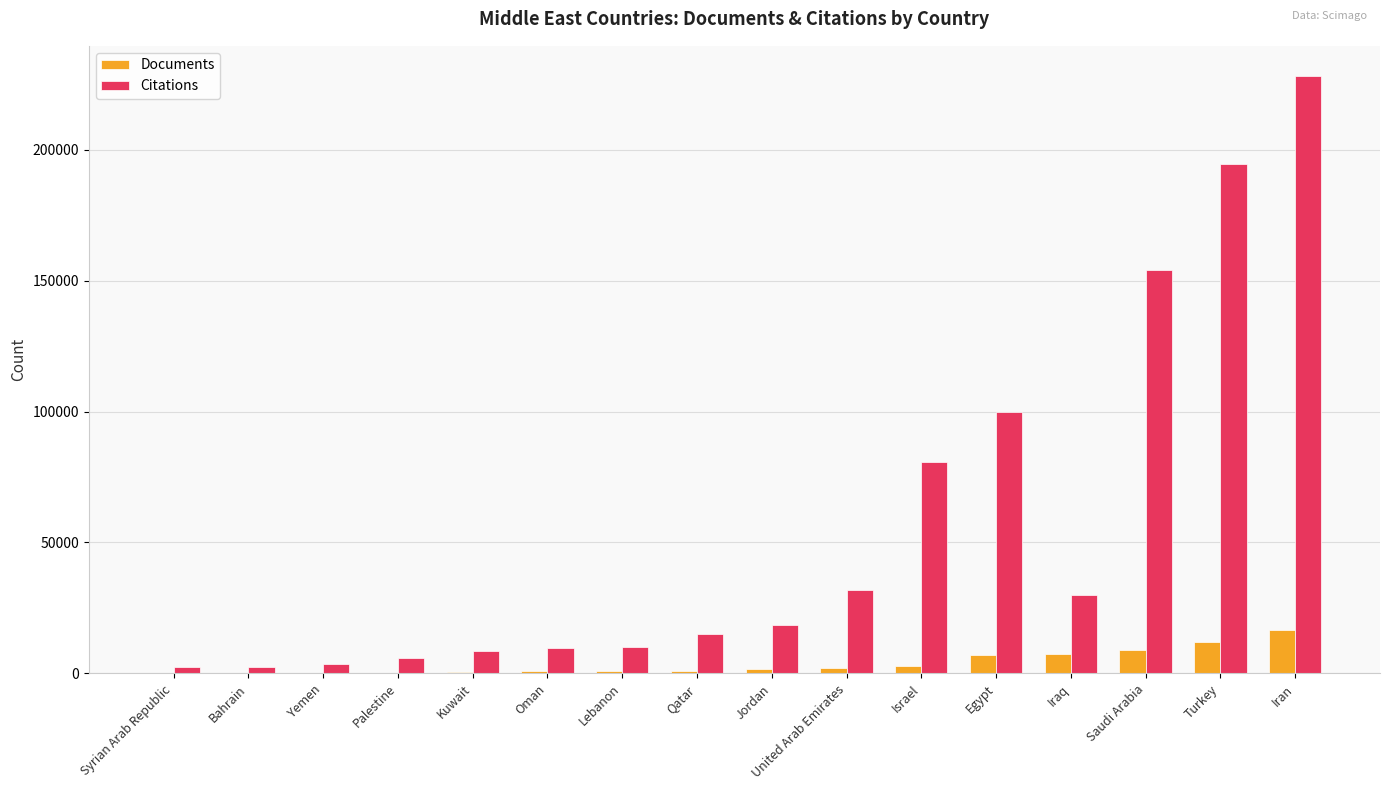

True or false: Citations has a value of 194703 at Turkey.

True